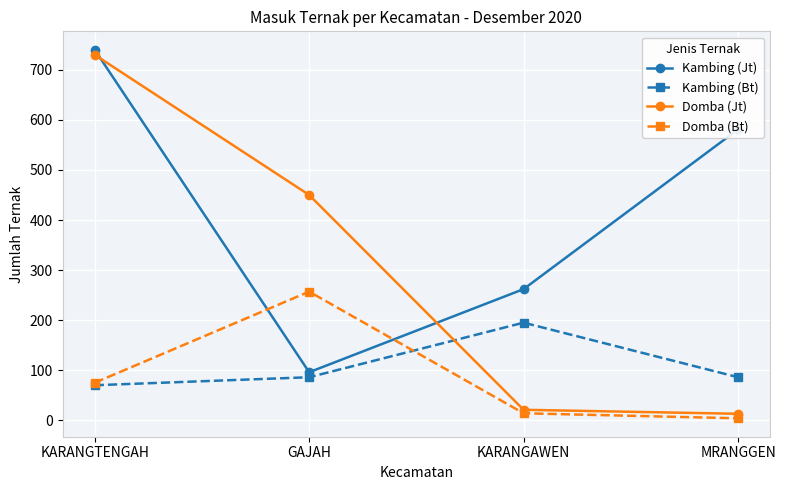

Is the value of Kambing (Bt) at MRANGGEN greater than the value of Domba (Jt) at KARANGTENGAH?

No